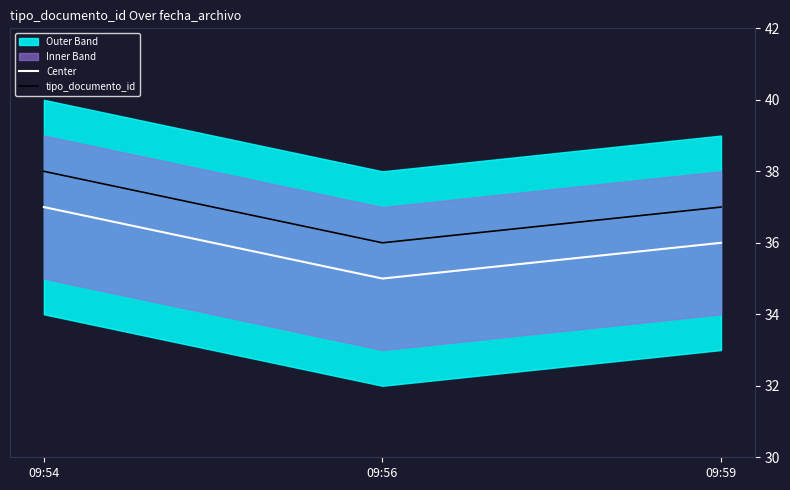

What is the maximum value for Center?

37